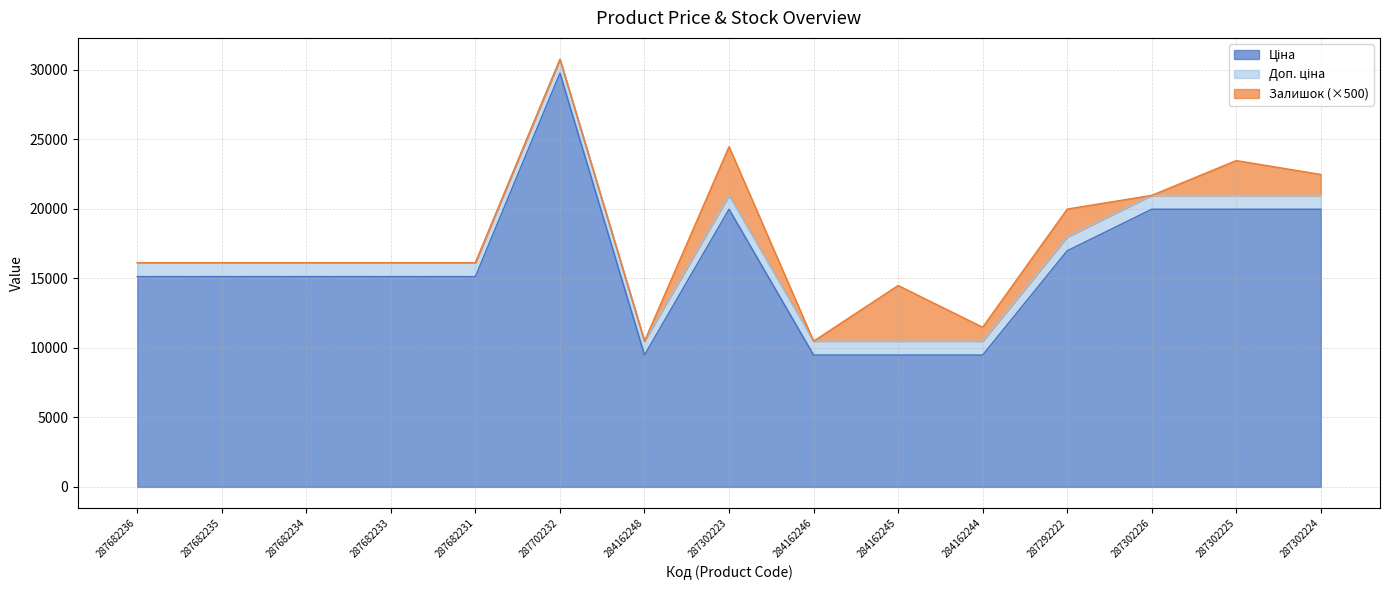

At which category is the sum across all series the highest?

287702232